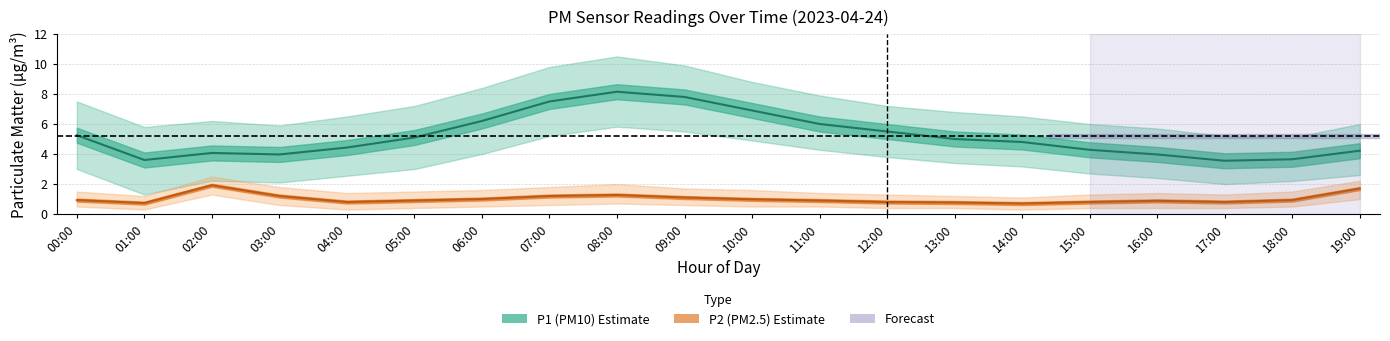

Between 04:00 and 14:00, which series saw the biggest shift?

P1_lower